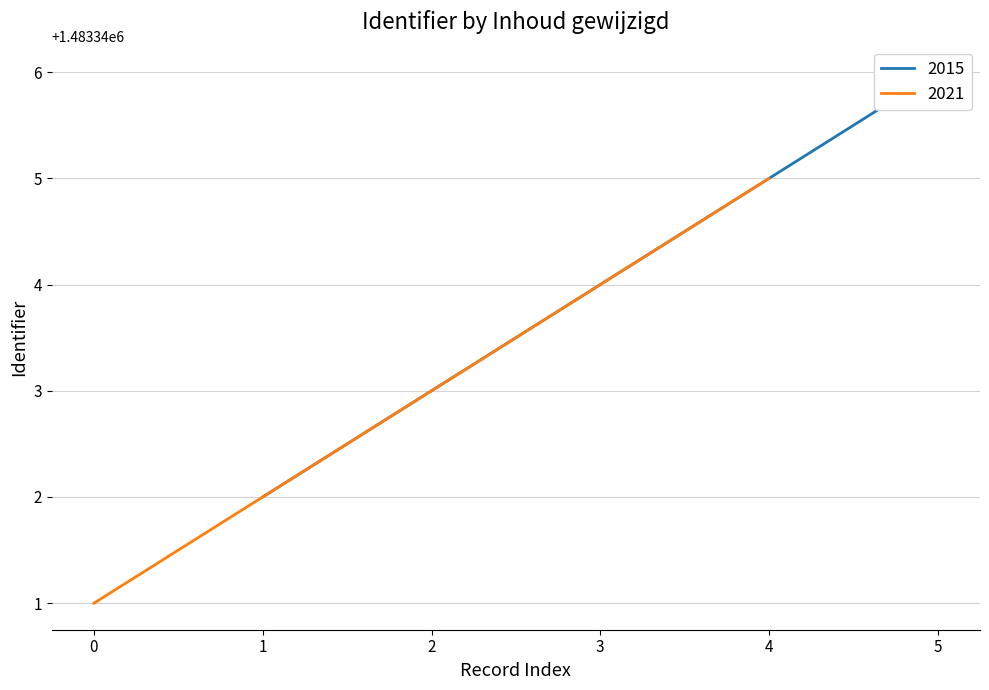

The value at 2015-09-23 is 515231. True or false?

False